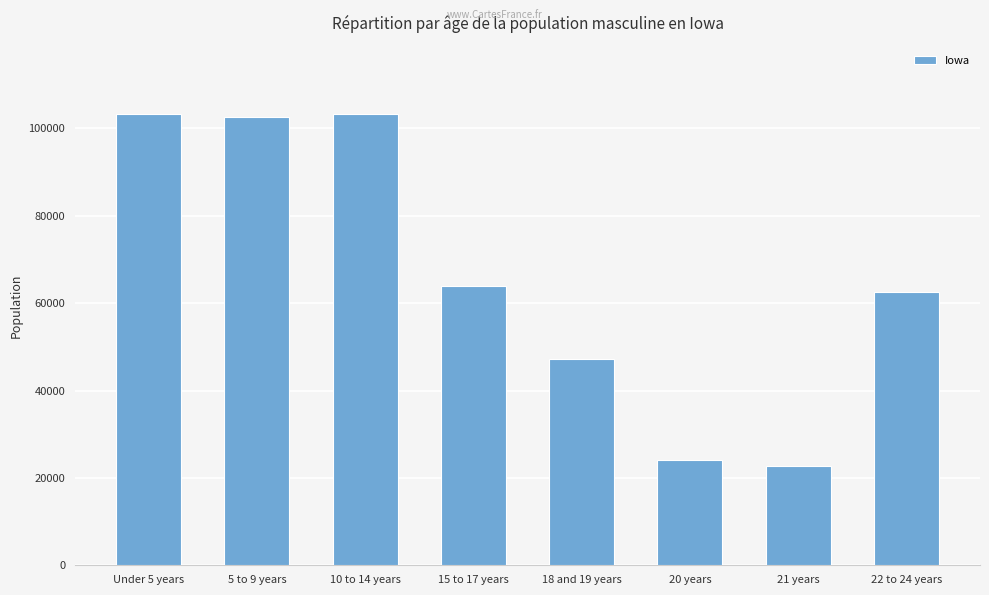

What is the approximate value at 22 to 24 years, to the nearest 100?

62500